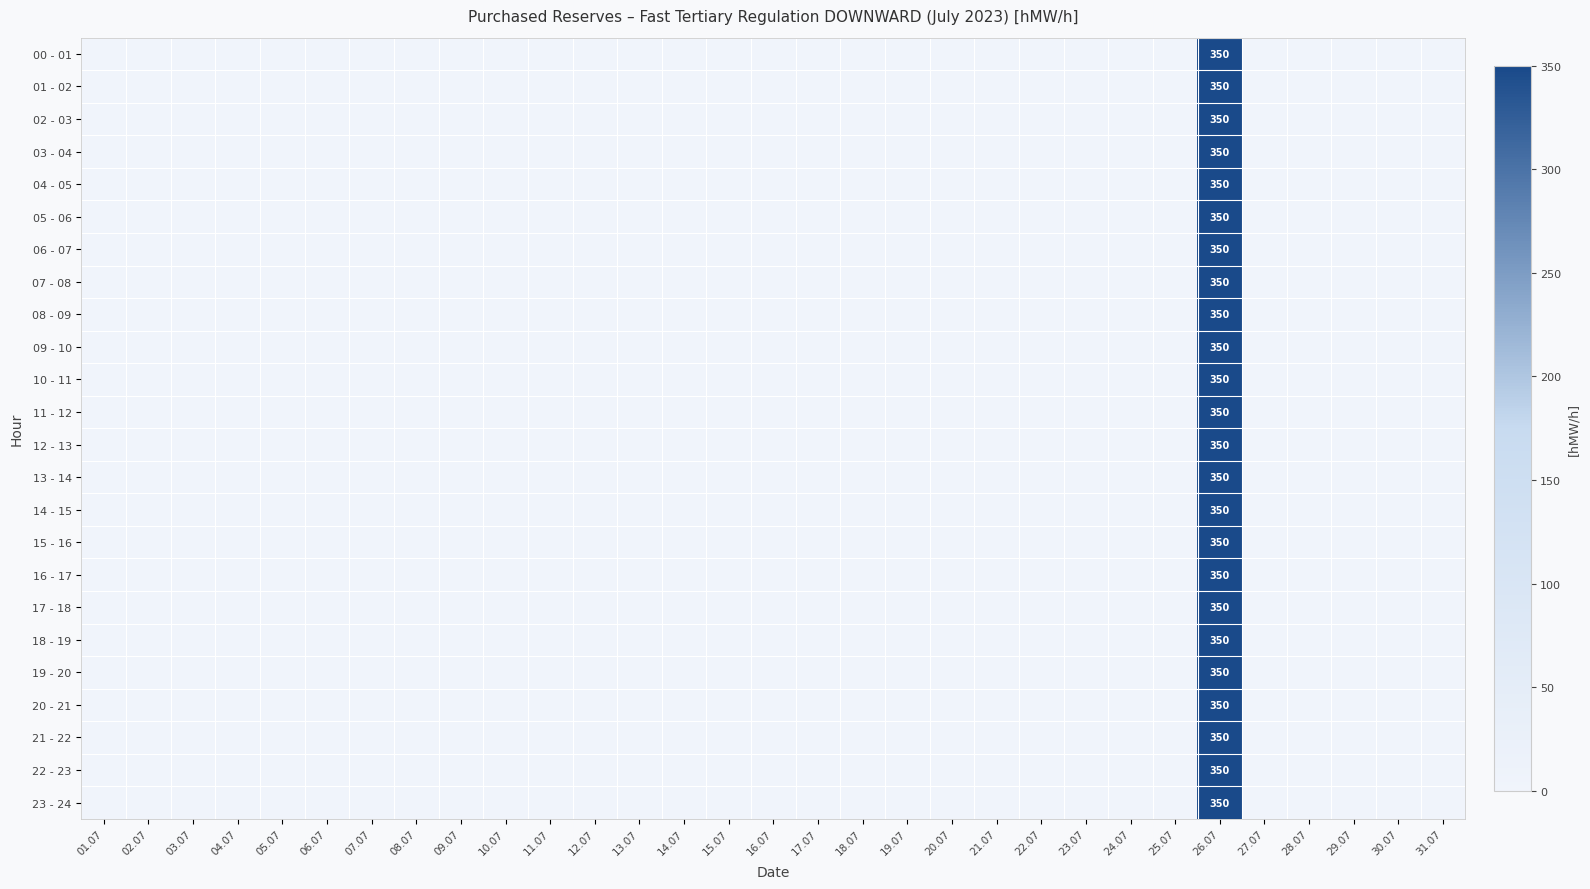

Is the value of 08 - 09 at 17.07 greater than the value of 11 - 12 at 12.07?

No